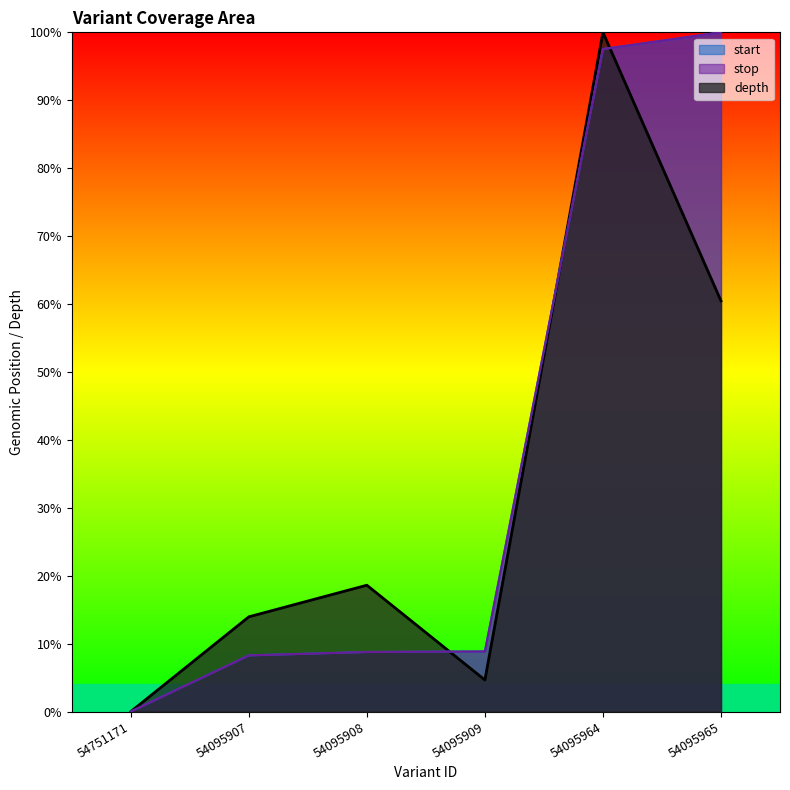

Reading right to left, what are all the values shown in this chart?

start: 1.0	1.0	0.1	0.1	0.1	0.0
stop: 1.0	1.0	0.1	0.1	0.1	0.0
depth: 0.6	1.0	0.0	0.2	0.1	0.0